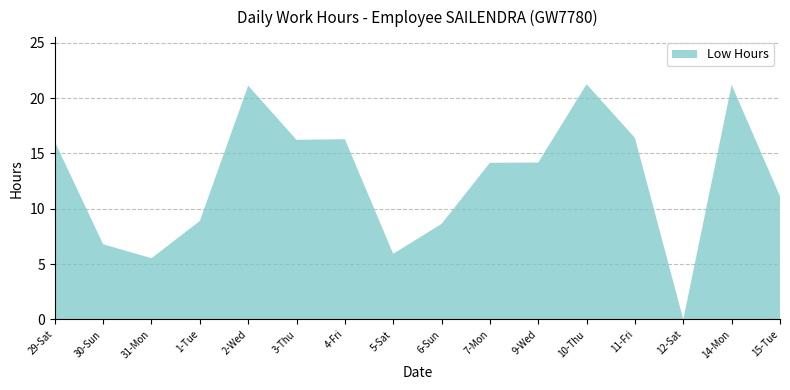

Reading left to right, transcribe all the data shown in this chart.

29-Sat=16.1	30-Sun=6.8	31-Mon=5.5	1-Tue=8.9	2-Wed=21.1	3-Thu=16.2	4-Fri=16.3	5-Sat=5.9	6-Sun=8.6	7-Mon=14.2	9-Wed=14.2	10-Thu=21.2	11-Fri=16.4	12-Sat=0.0	14-Mon=21.2	15-Tue=11.1